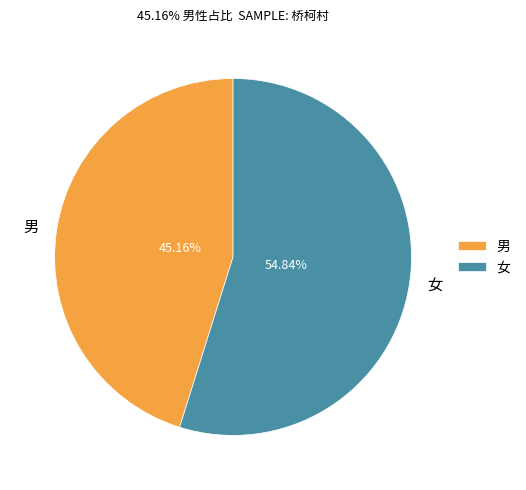

Does any single category account for the majority?

Yes